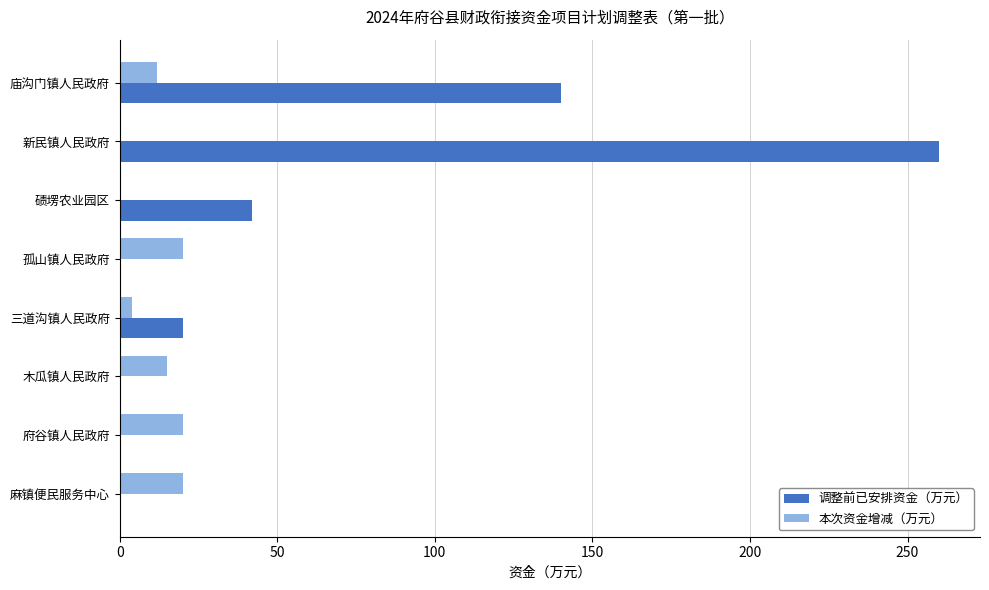

How many series are shown in this chart?

2